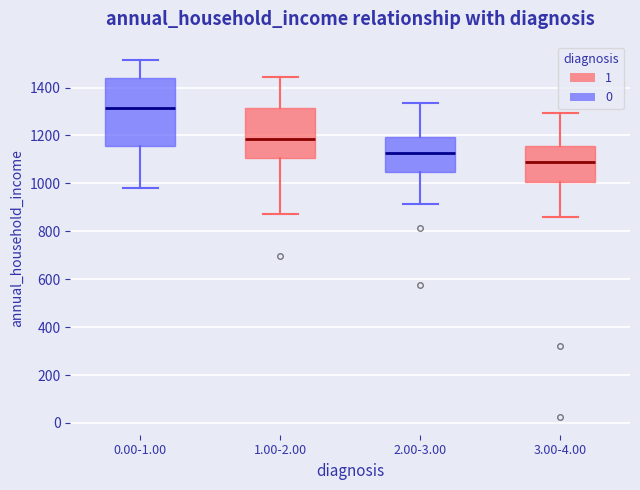

Where is the lower edge of the box for 3.00-4.00 on the y-axis? The values are not printed on the chart, so give them approximately, as read against the axis.

1000